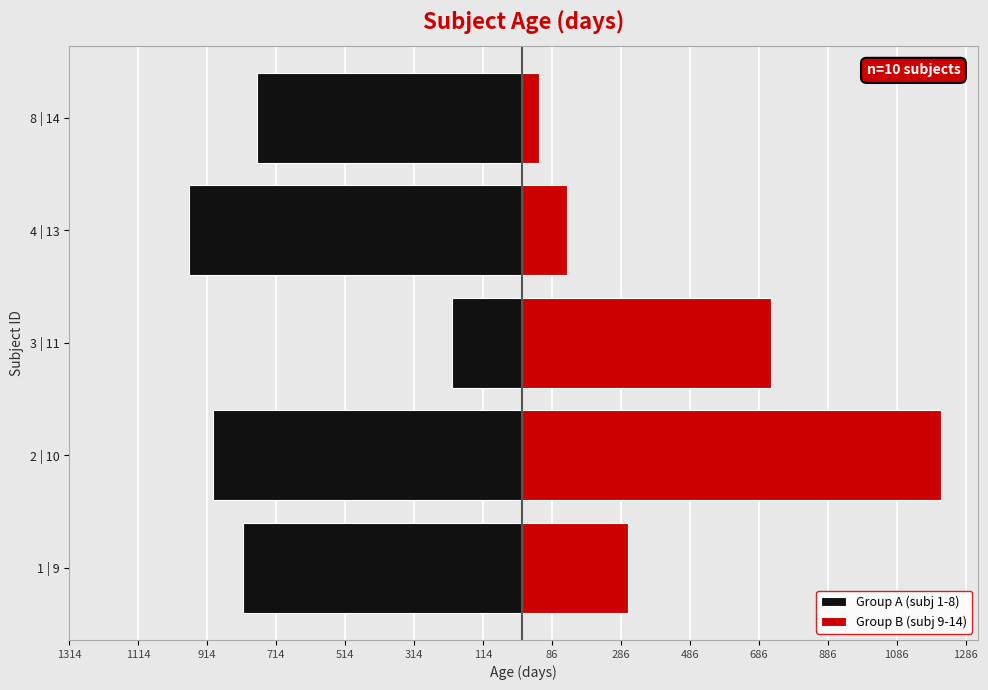

Between 2 | 10 and 4 | 13, which series saw the biggest shift?

Group B (subj 9-14)